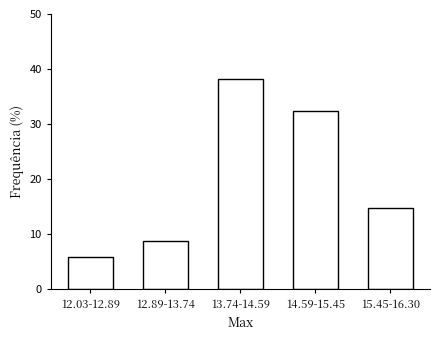

Reading left to right, transcribe all the data shown in this chart.

5.9	8.8	38.2	32.4	14.7